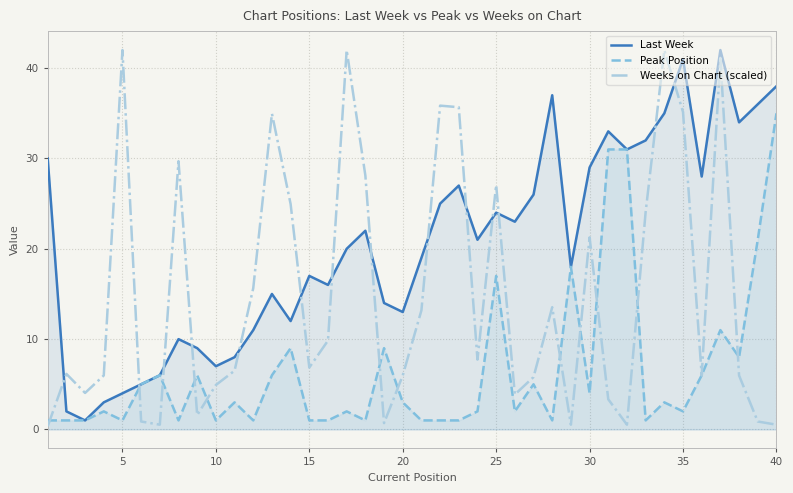

What is the sum of all Weeks on Chart (scaled) values?

595.7